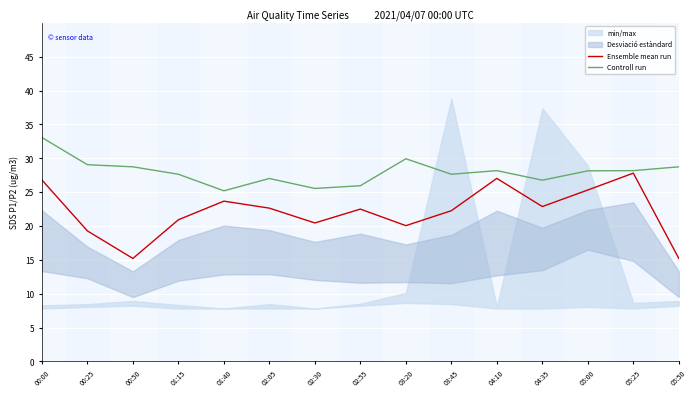

Which series has the widest spread of values?

Ensemble mean run